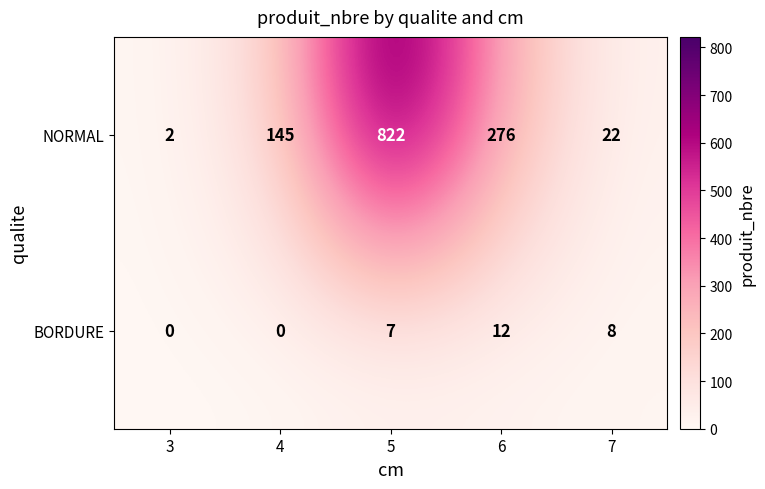

What is the spread (max minus min) of values at 4?

145